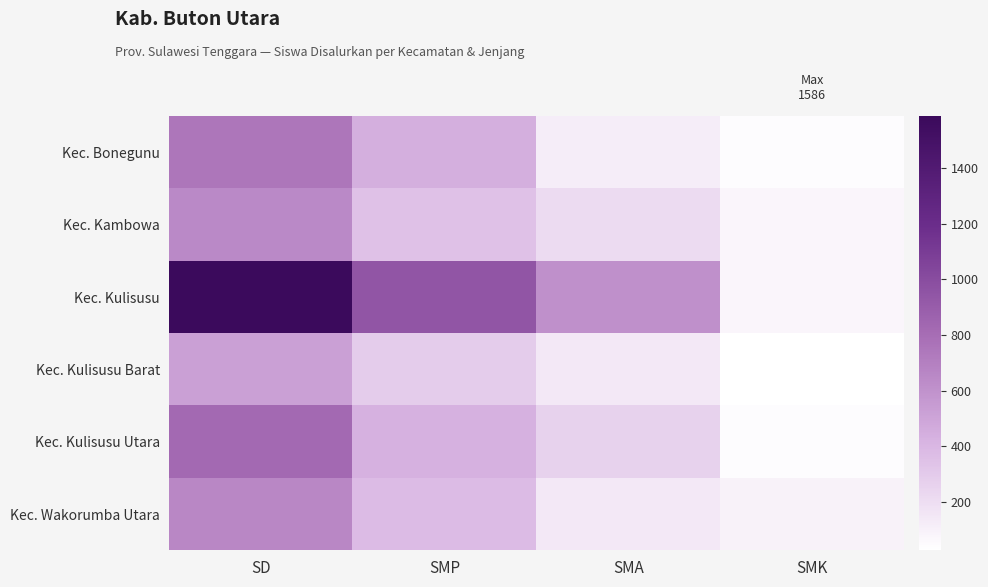

Reading left to right, extract all data points from this chart.

Kec. Bonegunu: SD=751	SMP=446	SMA=121	SMK=45
Kec. Kambowa: SD=648	SMP=344	SMA=213	SMK=77
Kec. Kulisusu: SD=1586	SMP=943	SMA=610	SMK=78
Kec. Kulisusu Barat: SD=523	SMP=293	SMA=144	SMK=27
Kec. Kulisusu Utara: SD=822	SMP=434	SMA=263	SMK=43
Kec. Wakorumba Utara: SD=656	SMP=376	SMA=144	SMK=94